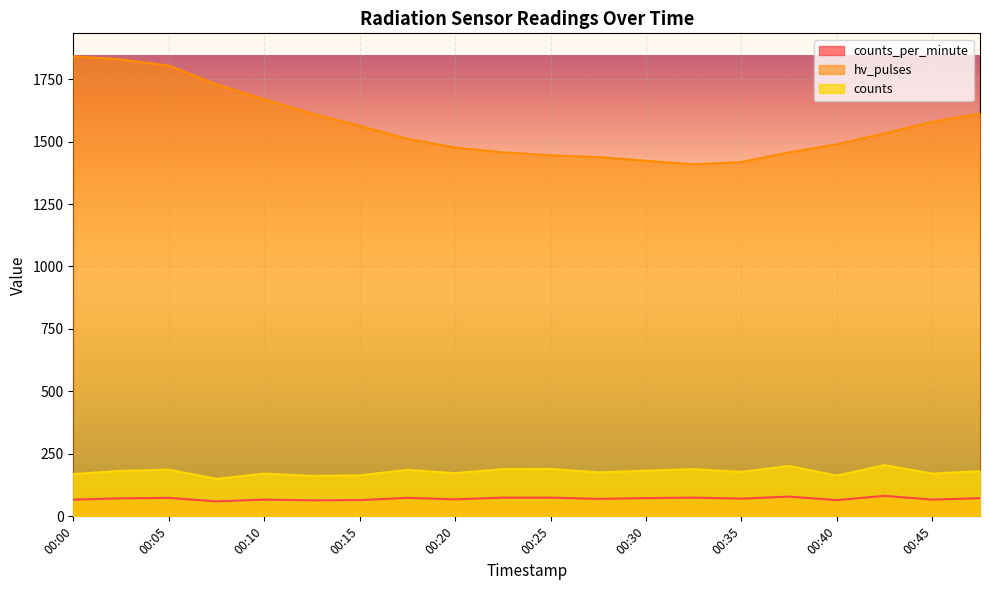

What is the value of the counts point at the 8th from the left?

186